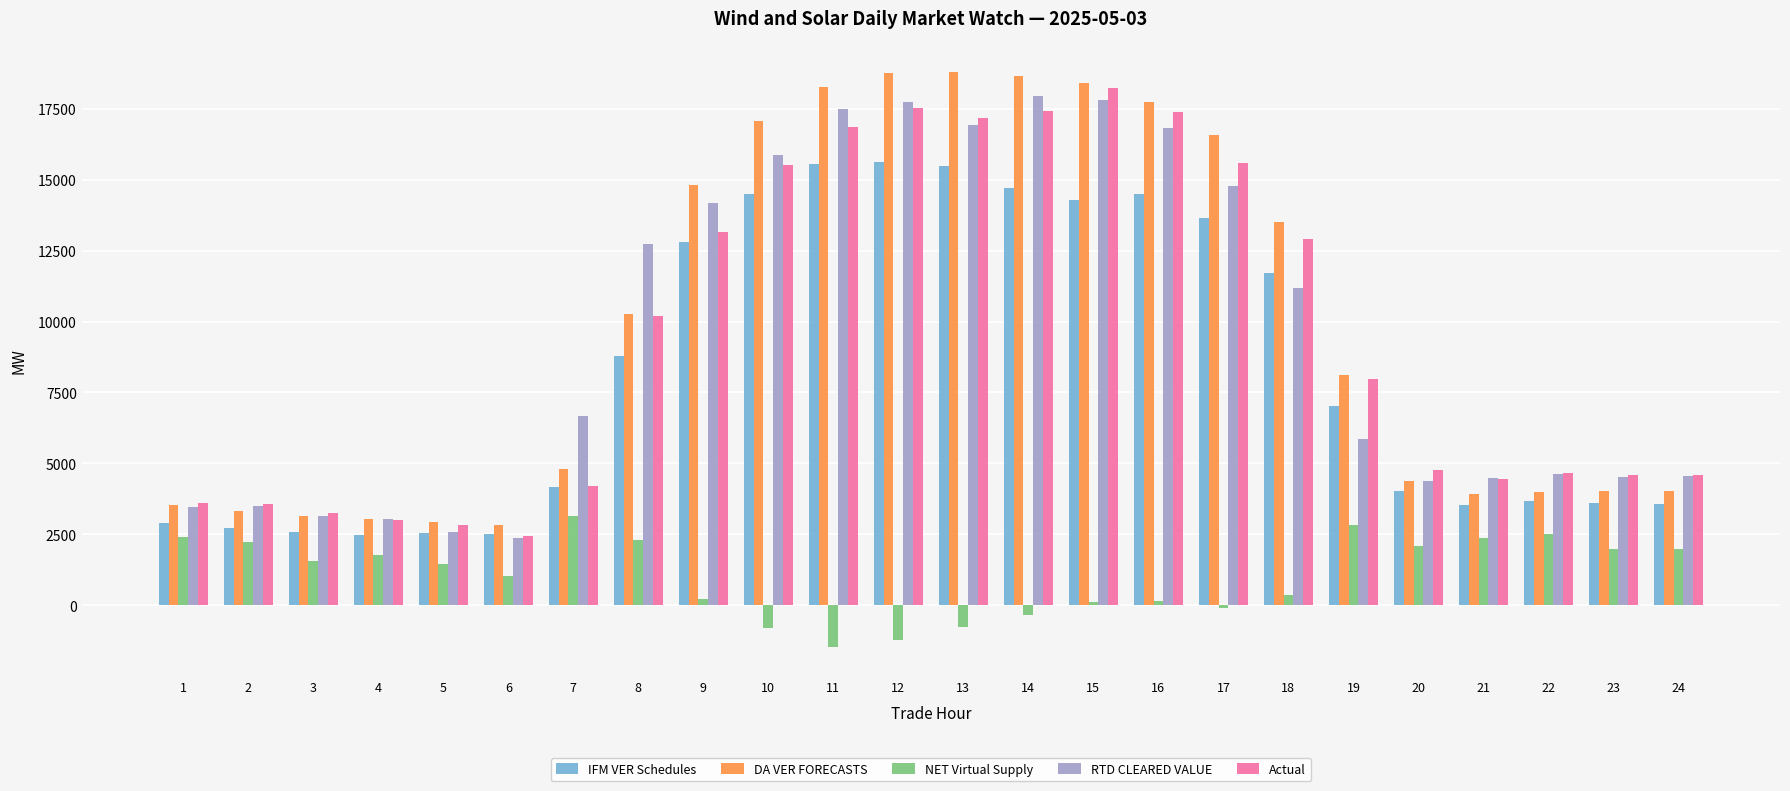

How many groups of bars are there?

24